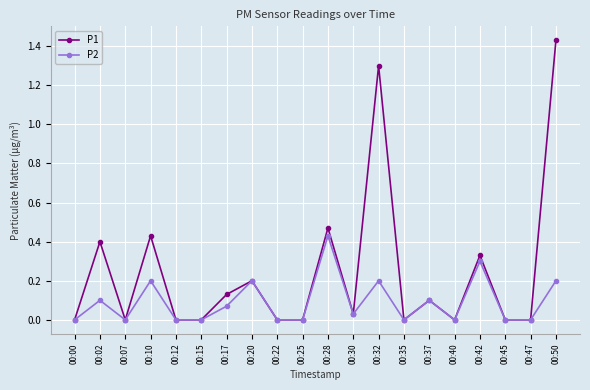

How many interior local peaks does the P2 series have?

7